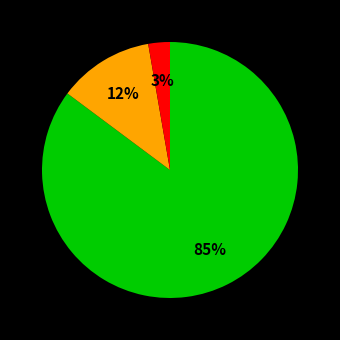

Does any single category account for the majority?

Yes